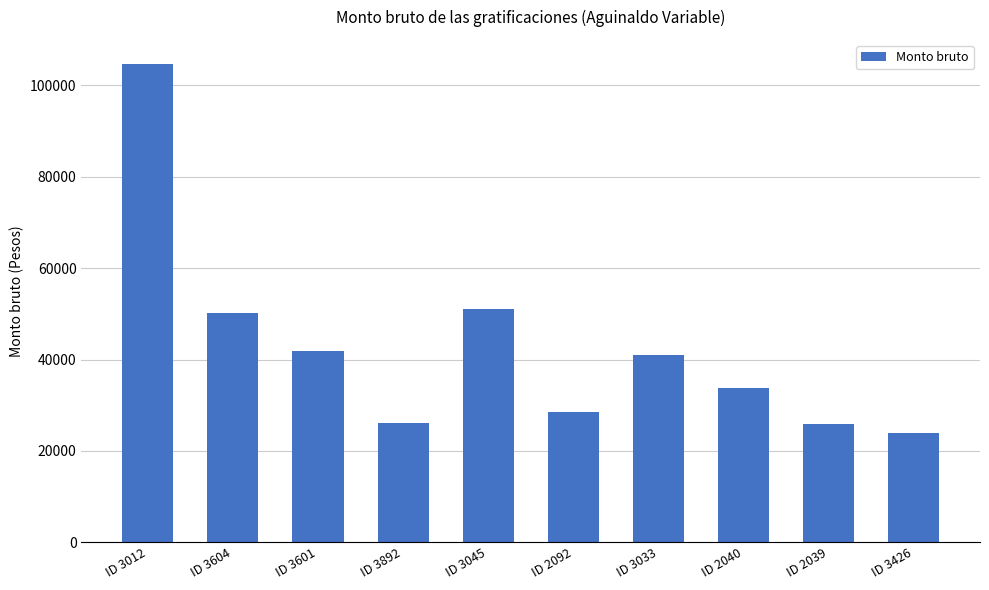

Read the value at ID 3892.

26175.9